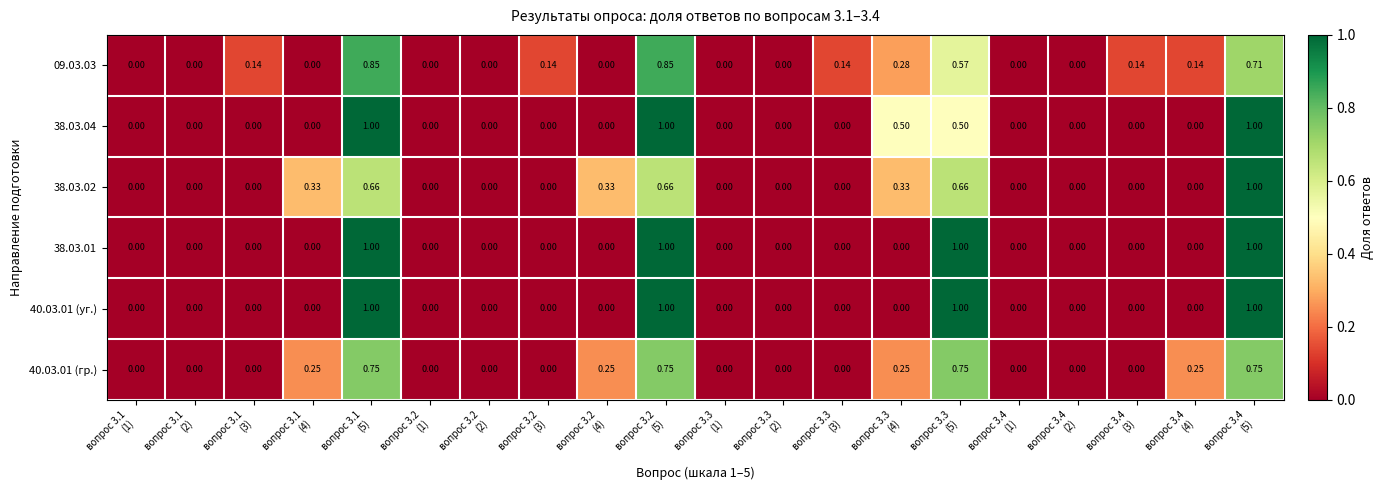

Count the number of categories in the chart.

20